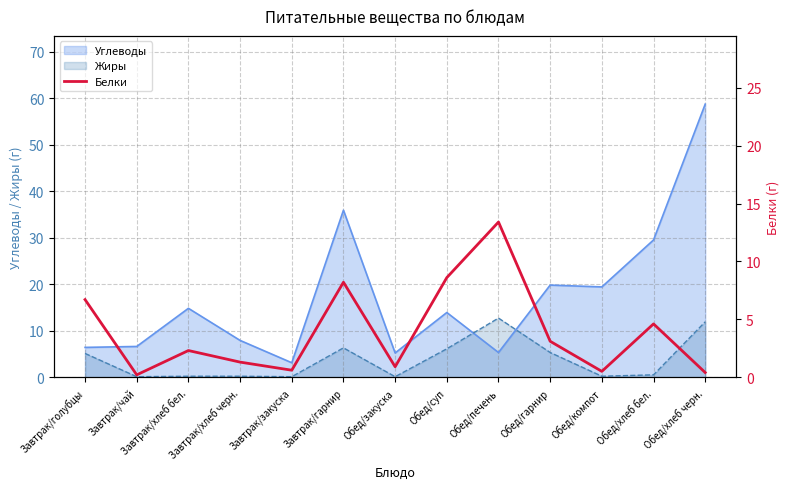

Reading left to right, extract all data points from this chart.

Завтрак/голубцы=6.7	Завтрак/чай=0.2	Завтрак/хлеб бел.=2.3	Завтрак/хлеб черн.=1.3	Завтрак/закуска=0.6	Завтрак/гарнир=8.2	Обед/закуска=0.9	Обед/суп=8.6	Обед/печень=13.4	Обед/гарнир=3.1	Обед/компот=0.5	Обед/хлеб бел.=4.6	Обед/хлеб черн.=0.4